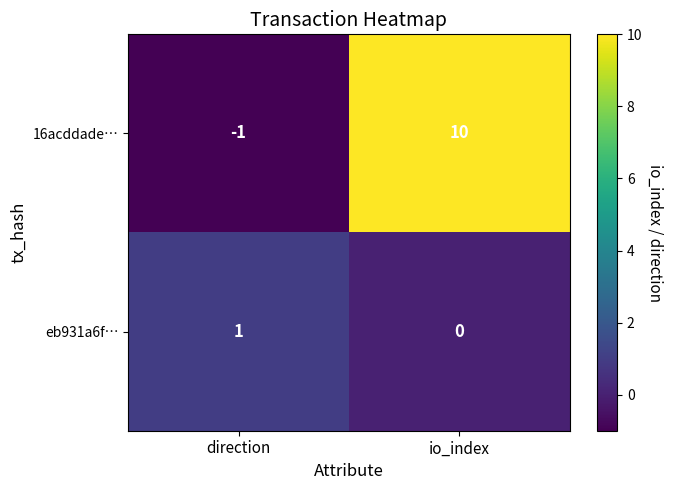

Reading left to right, transcribe all the data shown in this chart.

16acddade…: direction=-1	io_index=10
eb931a6f…: direction=1	io_index=0